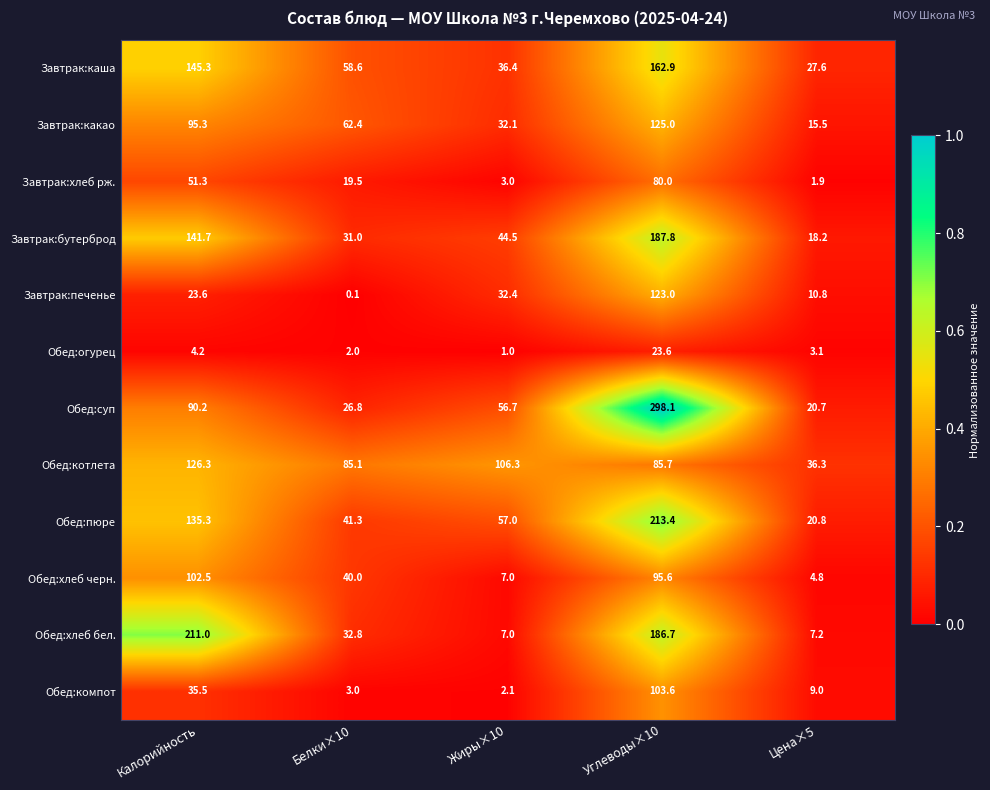

Rank the series at Калорийность from highest to lowest value.

Обед:хлеб бел., Завтрак:каша, Завтрак:бутерброд, Обед:пюре, Обед:котлета, Обед:хлеб черн., Завтрак:какао, Обед:суп, Завтрак:хлеб рж., Обед:компот, Завтрак:печенье, Обед:огурец